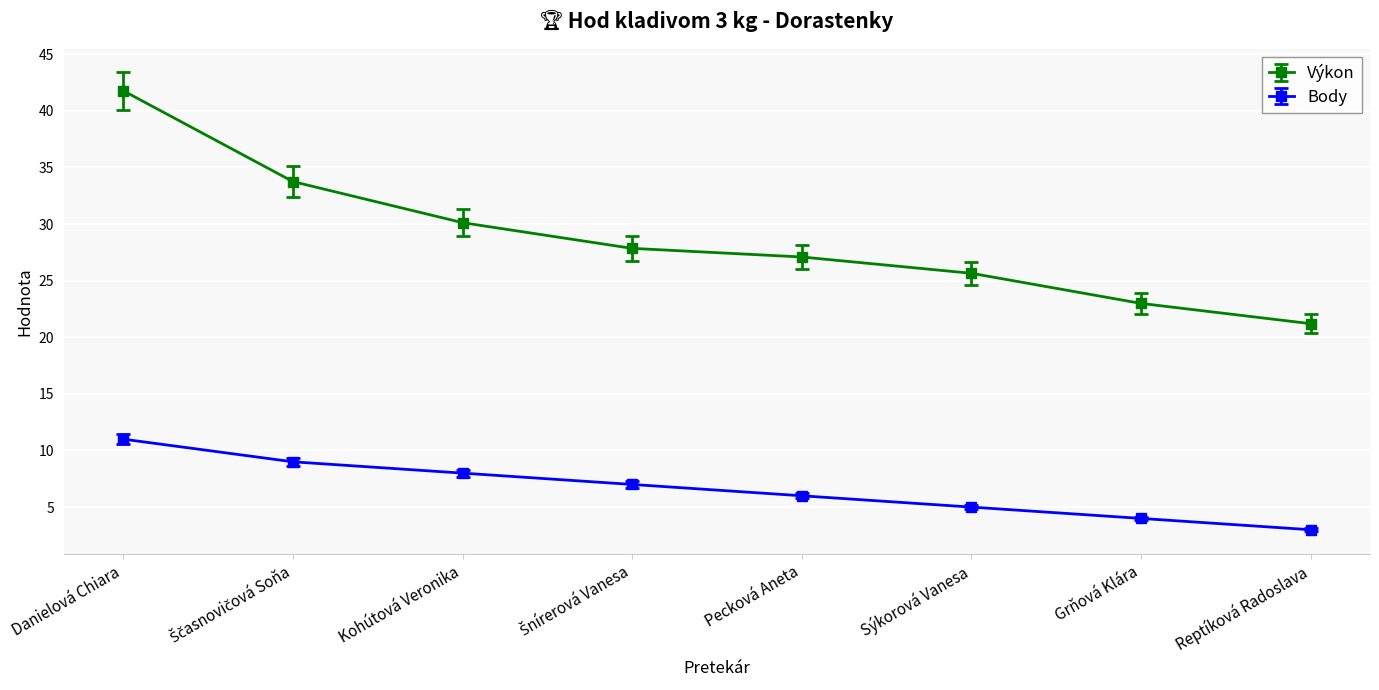

True or false: Body and Výkon intersect in this chart.

False